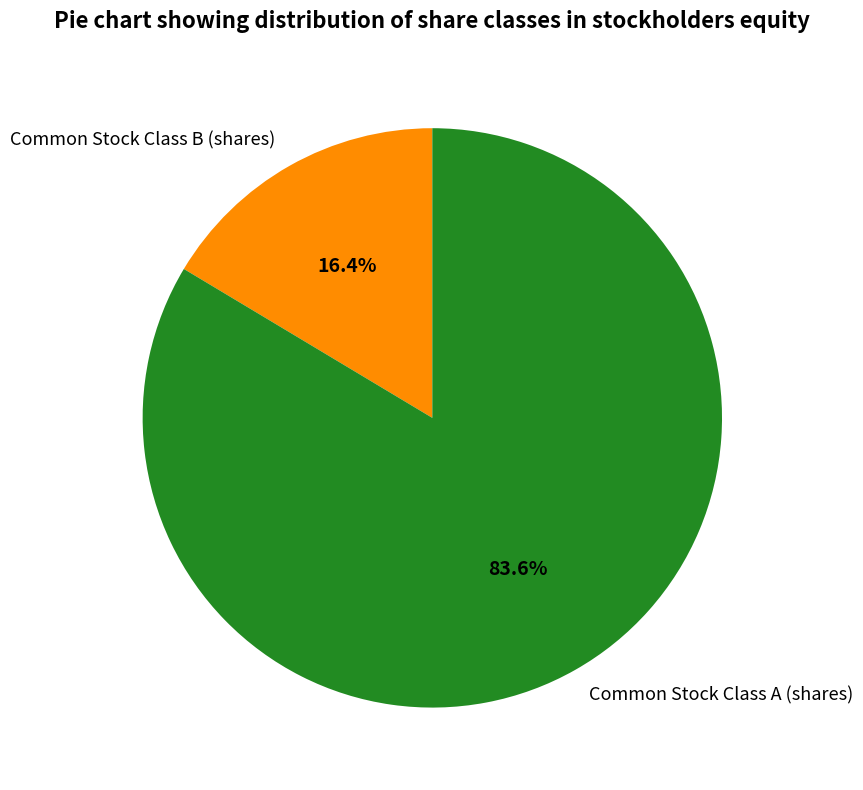

The Common Stock Class B (shares) slice represents 16% of the pie. True or false?

True